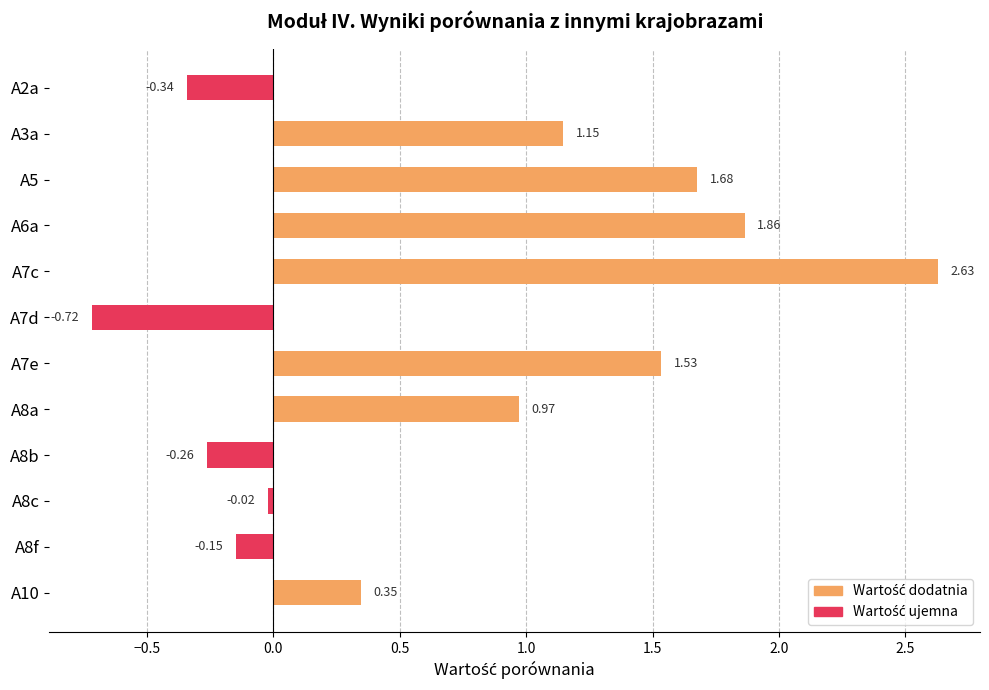

What is the change in value from A6a to A8f?

-2.0